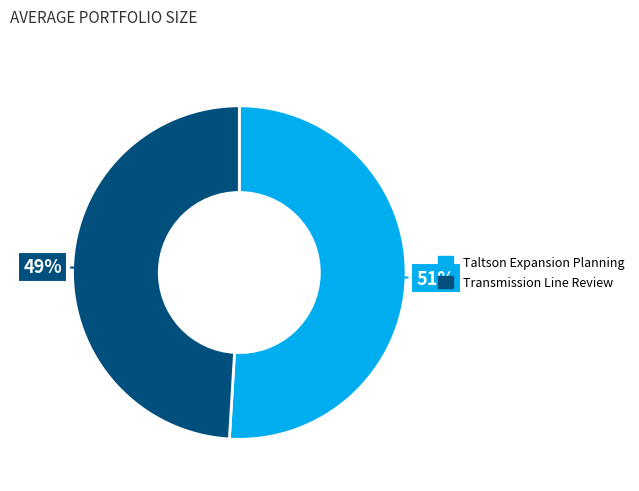

To the nearest percent, what is the average slice percentage?

50%